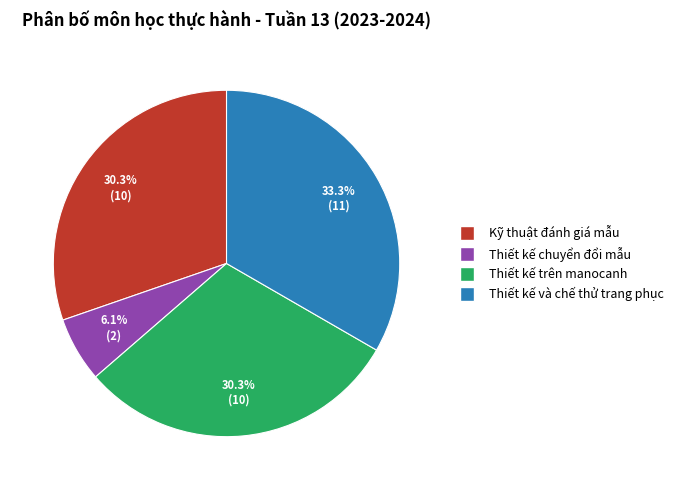

Is there any slice that represents more than half of the pie?

No